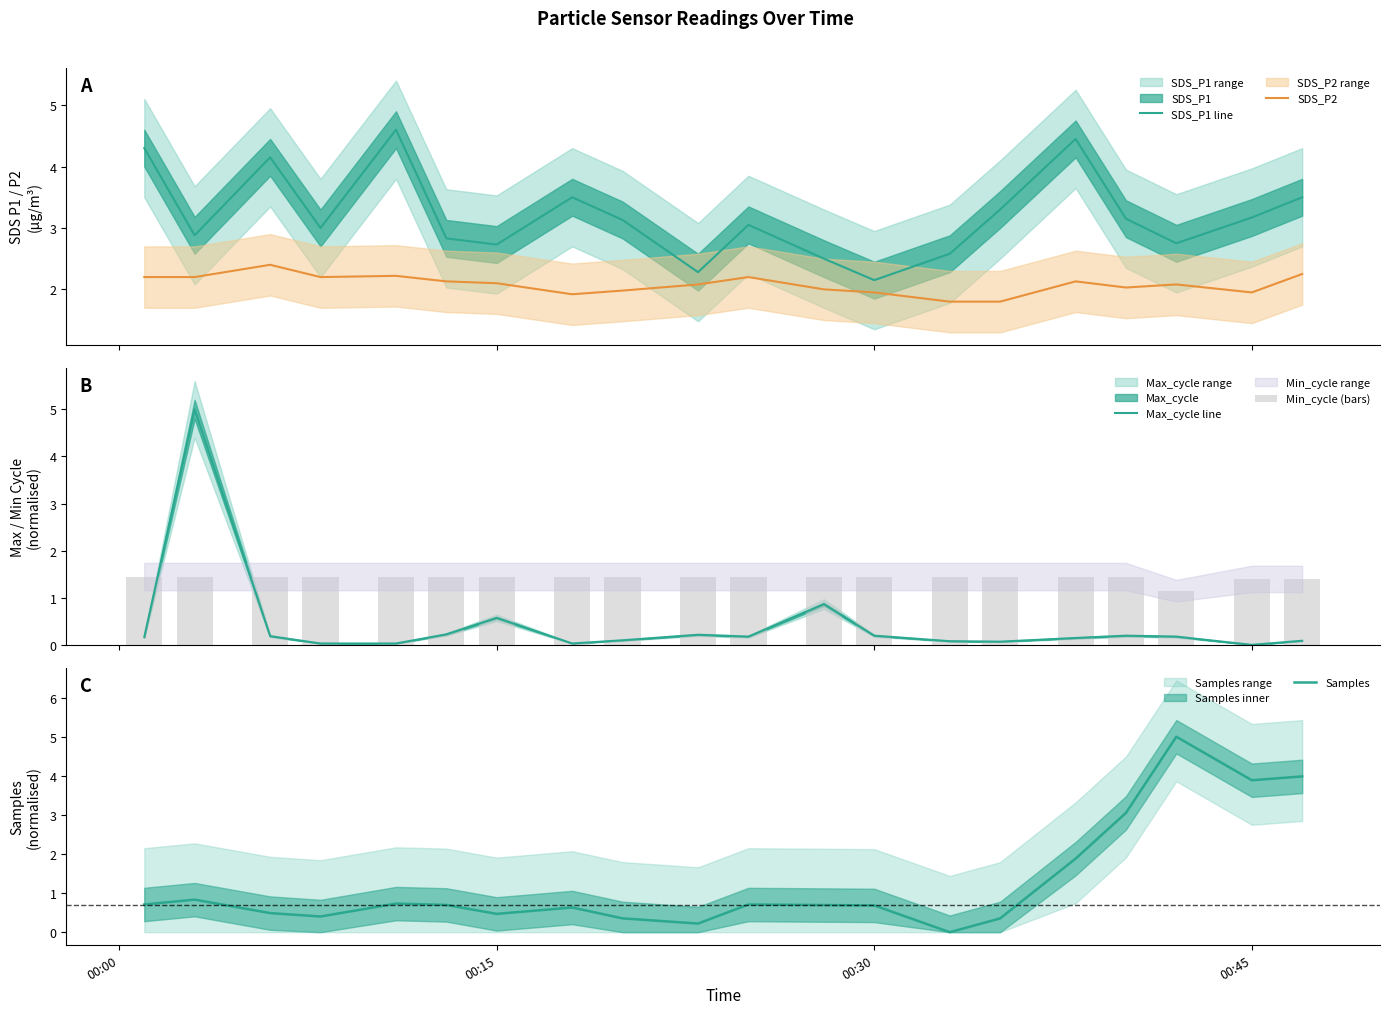

True or false: SDS_P1 line and SDS_P2 cross at least once.

False